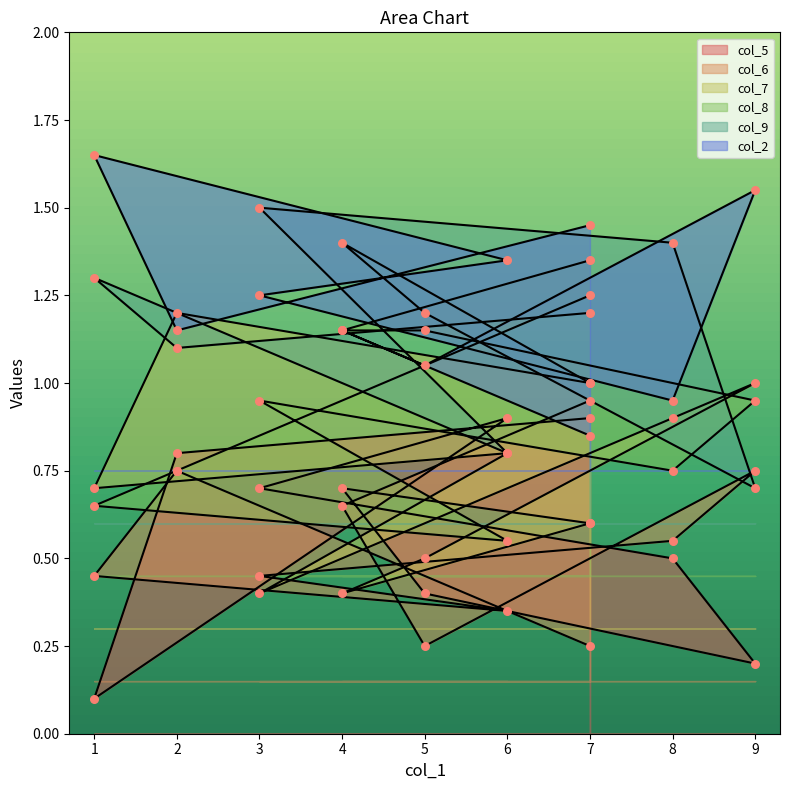

Which series contains the lowest Y value?

col_5